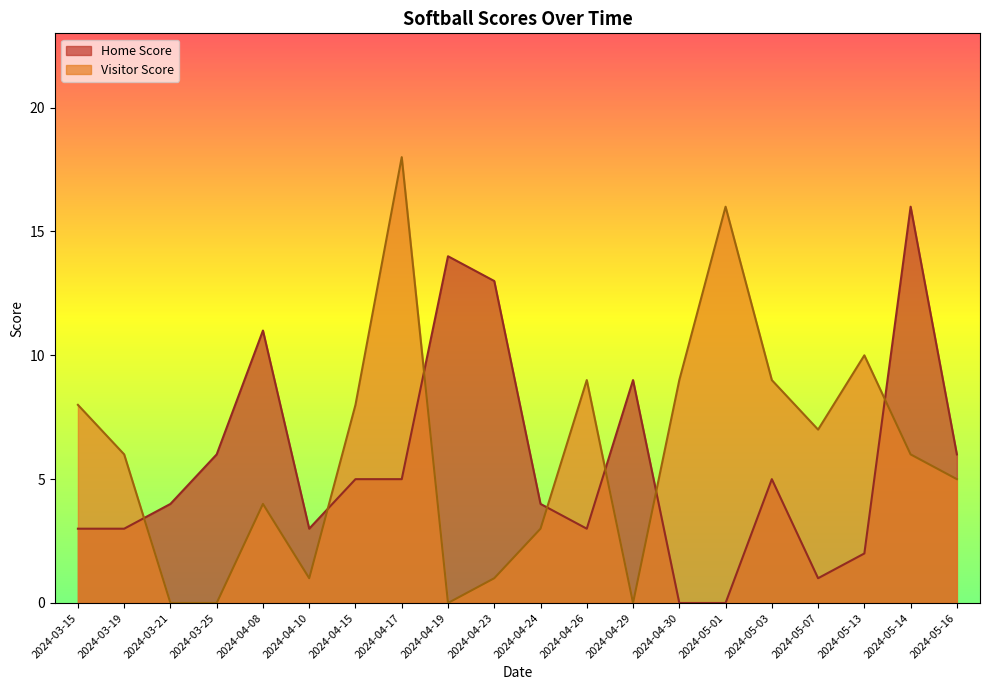

What is the difference between the maximum and second lowest values in the Home Score series?

16